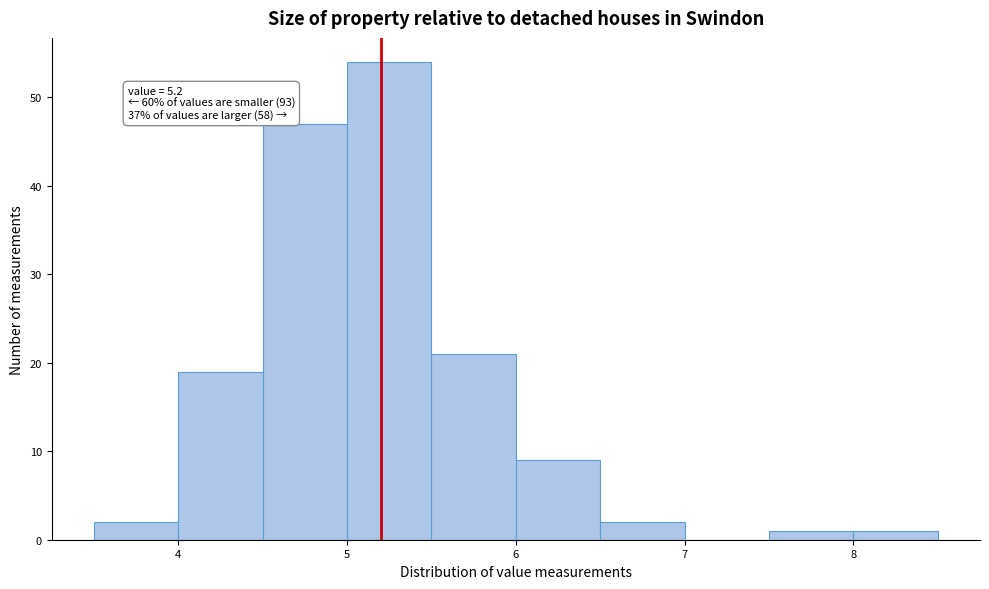

Over which range of the x-axis is the bar tallest?

5.0 to 5.5